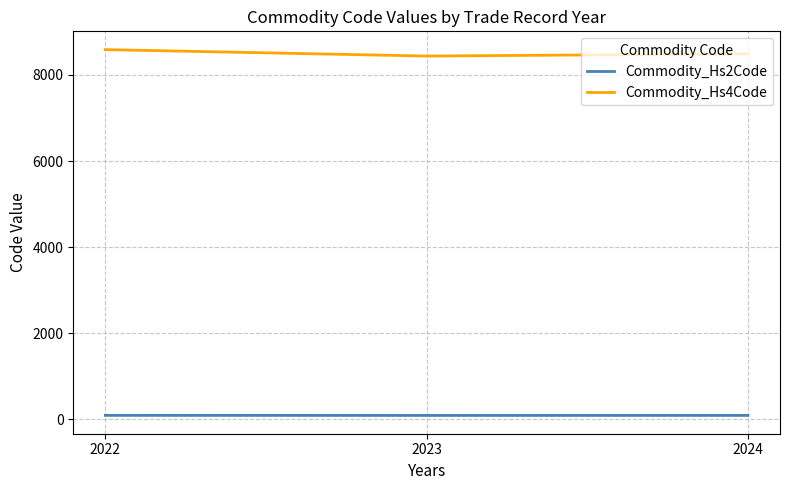

Read the Commodity_Hs2Code value at 2023.

84.0